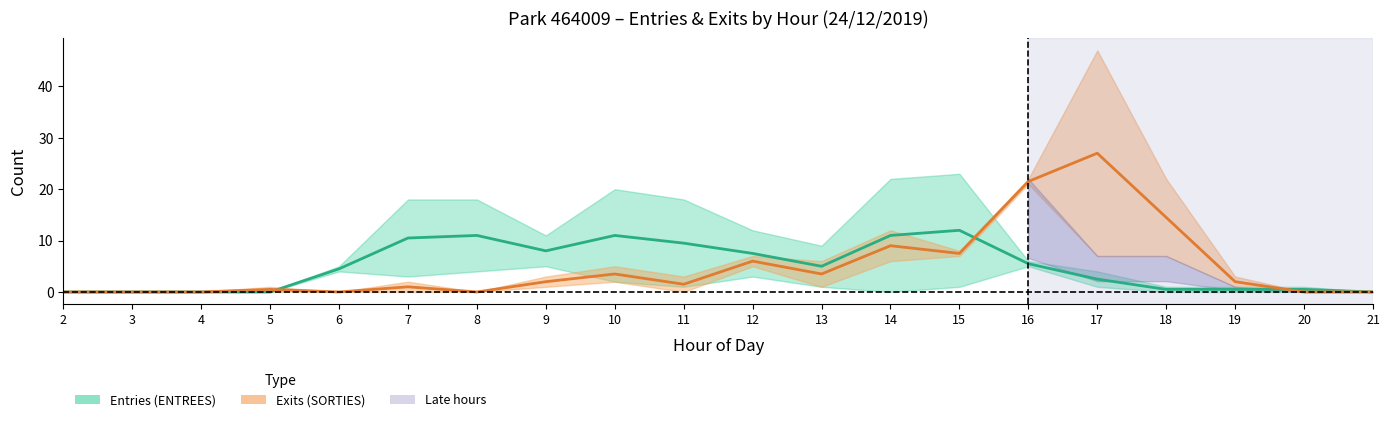

At which category does the chart reach its minimum across all series?

2